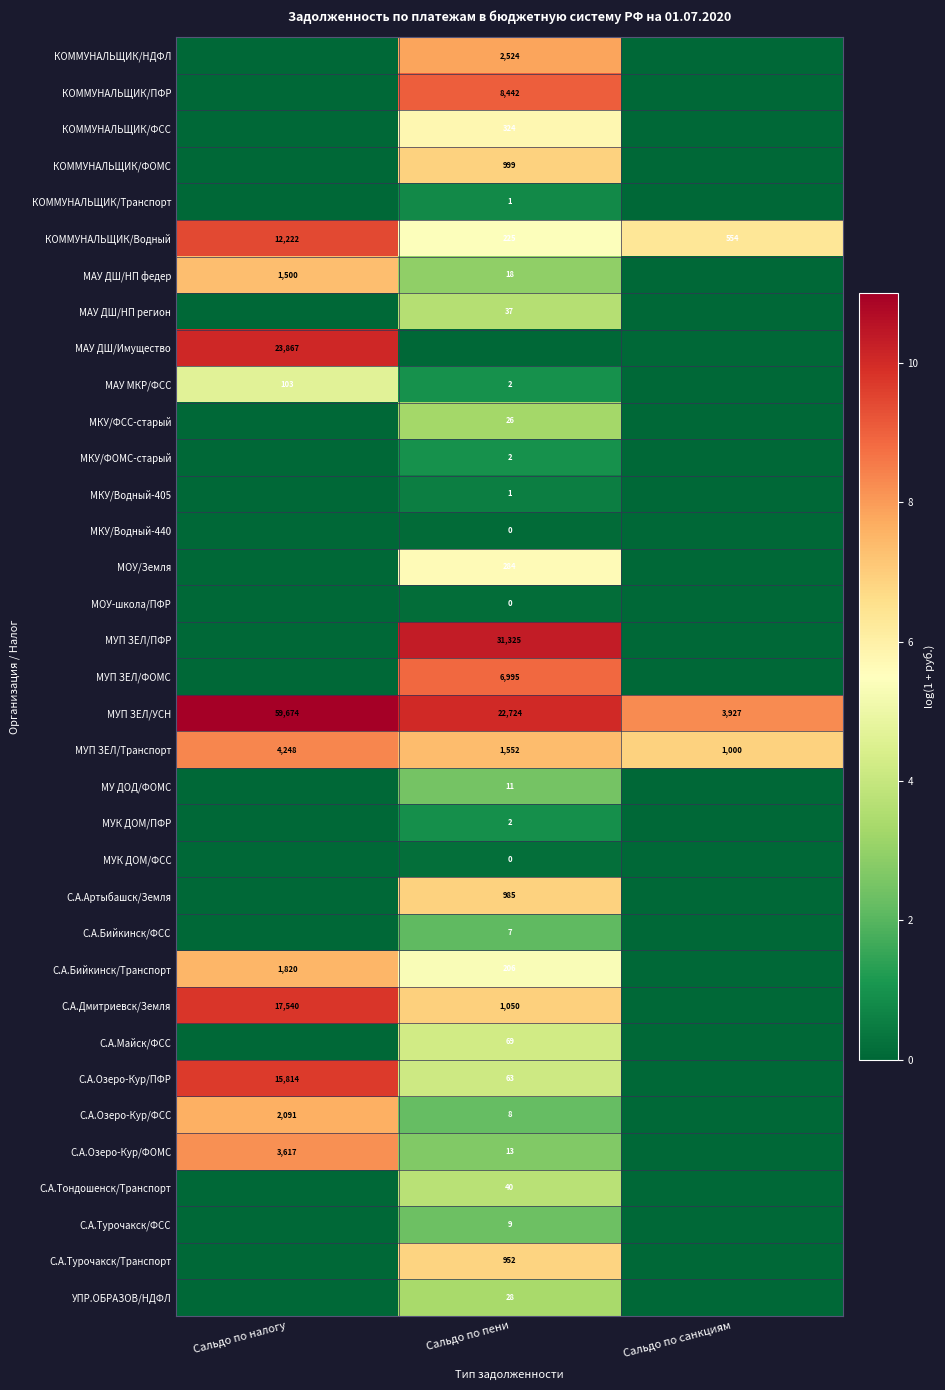

How many distinct data groups are displayed?

35